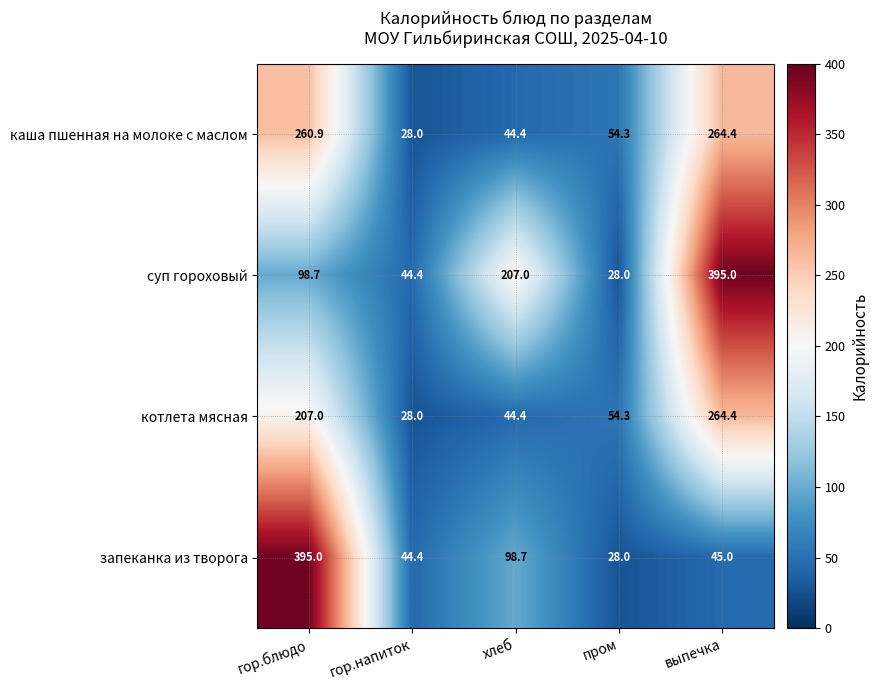

Is it true that котлета мясная equals 28.0 at гор.напиток?

True